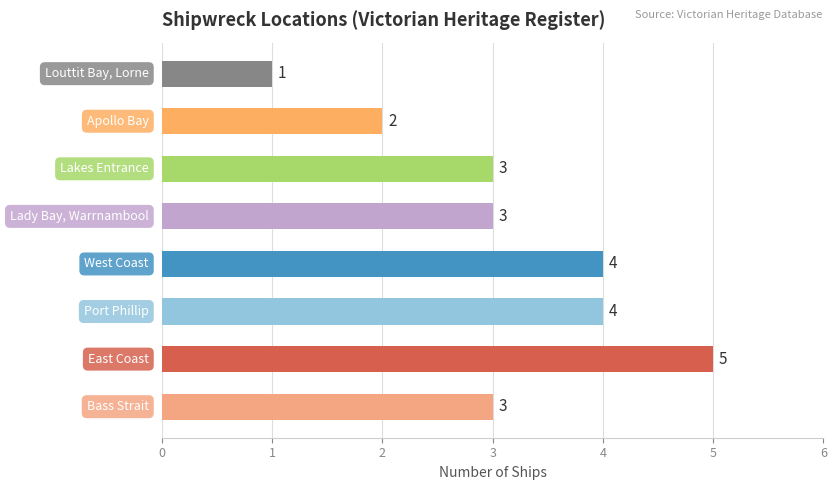

What is the greatest value displayed?

5